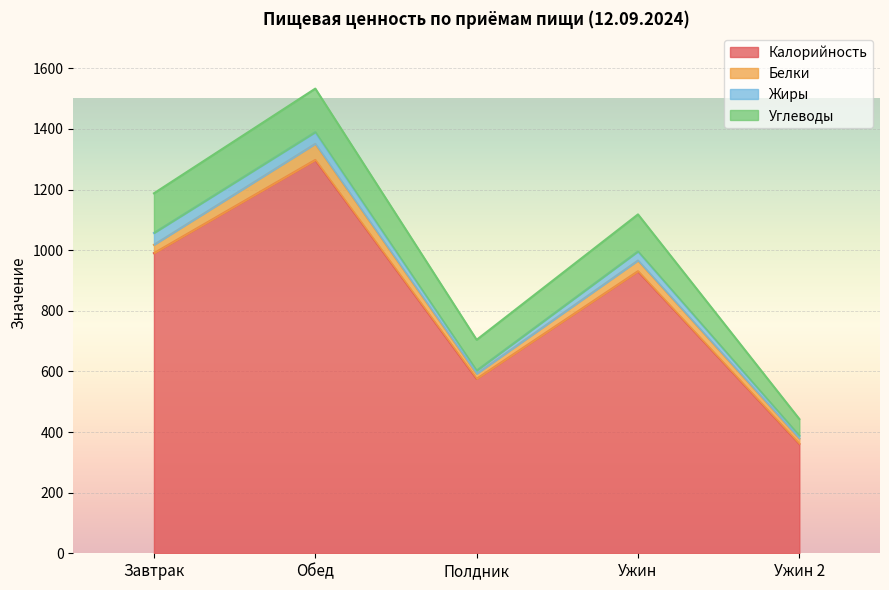

What is the sum of all Белки values?

149.6